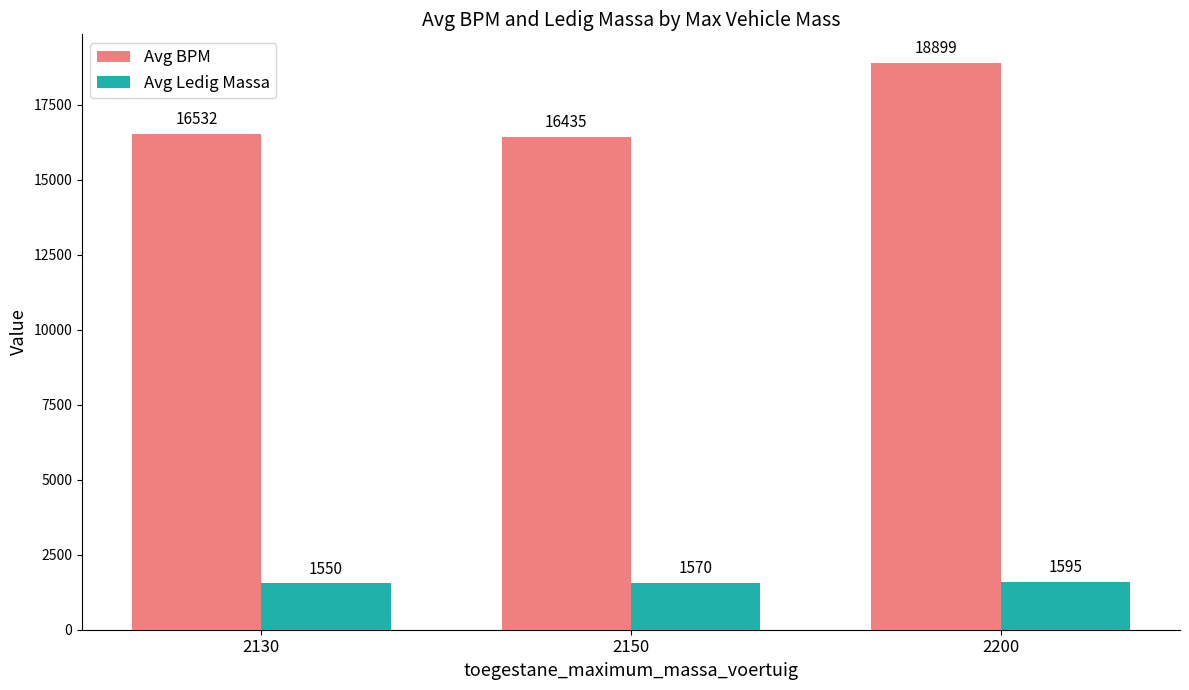

Reading left to right, list all the values displayed in this chart.

Avg BPM: 2130=16532	2150=16435	2200=18899
Avg Ledig Massa: 2130=1550	2150=1570	2200=1595